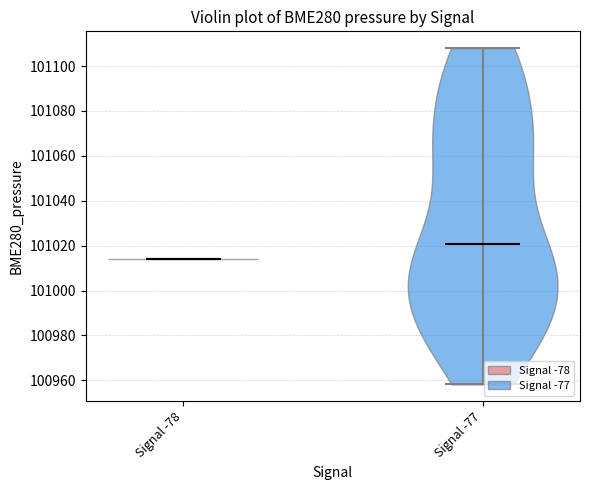

Reading left to right, read every violin against the y-axis: where its median line is, and the lowest and highest points it reaches. The values are not printed on the chart, so give them approximately, as read against the axis.

Signal -78: median line 101014, lowest point 101014, highest point 101014
Signal -77: median line 101020, lowest point 100958, highest point 101108